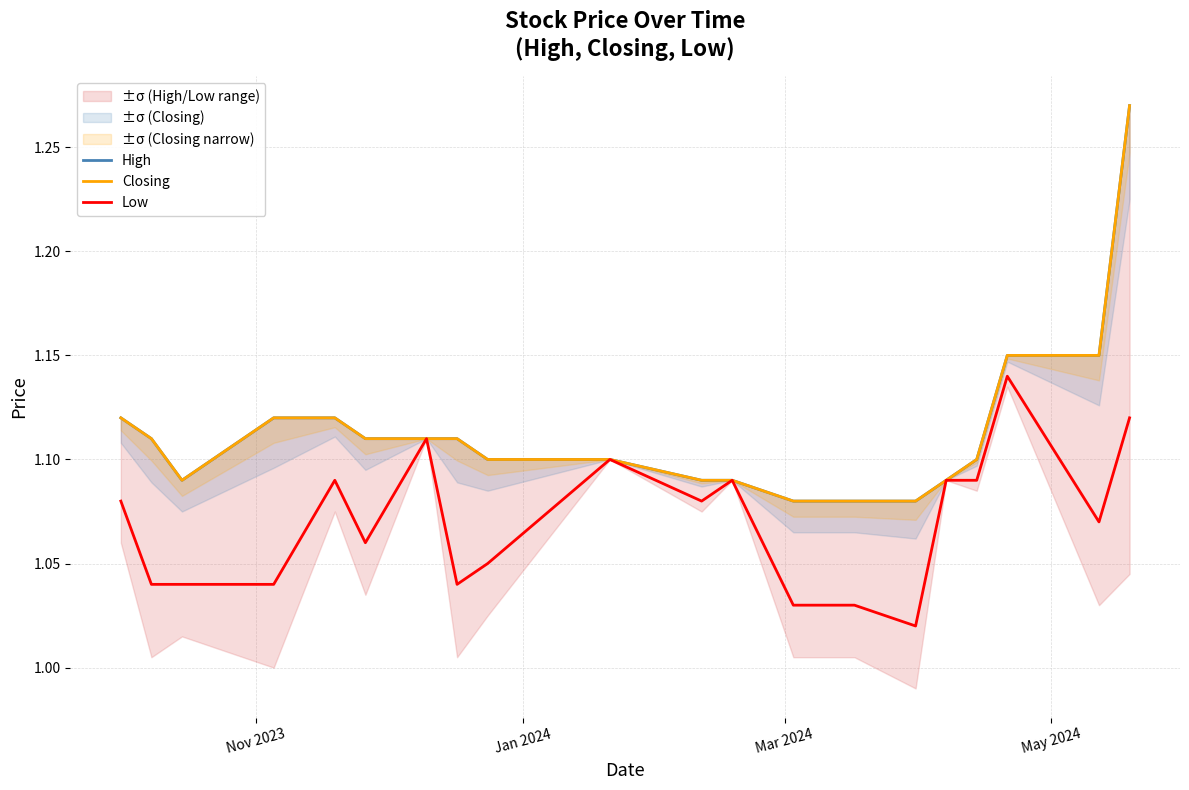

True or false: Low and Closing cross at least once.

False